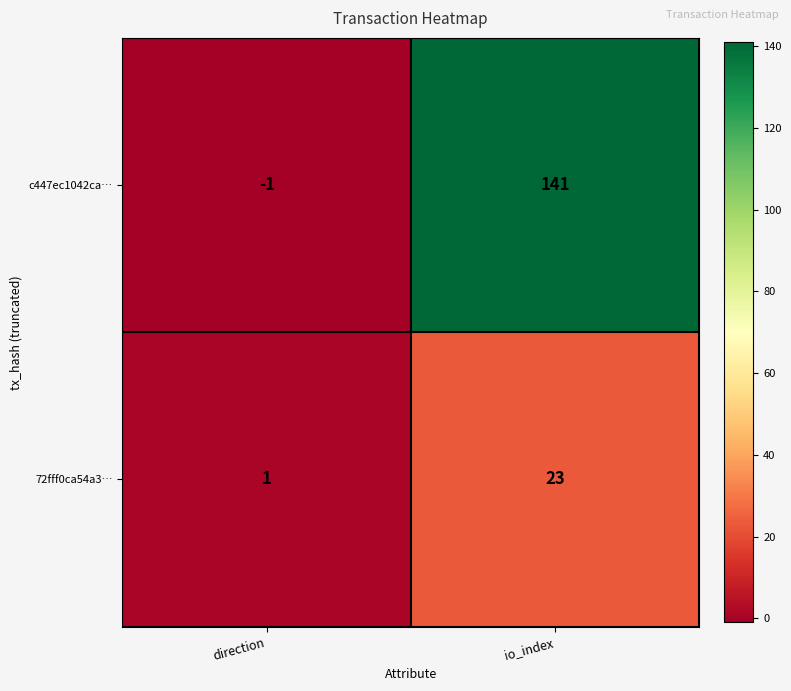

What is the difference between the c447ec1042ca… values at direction and io_index?

142